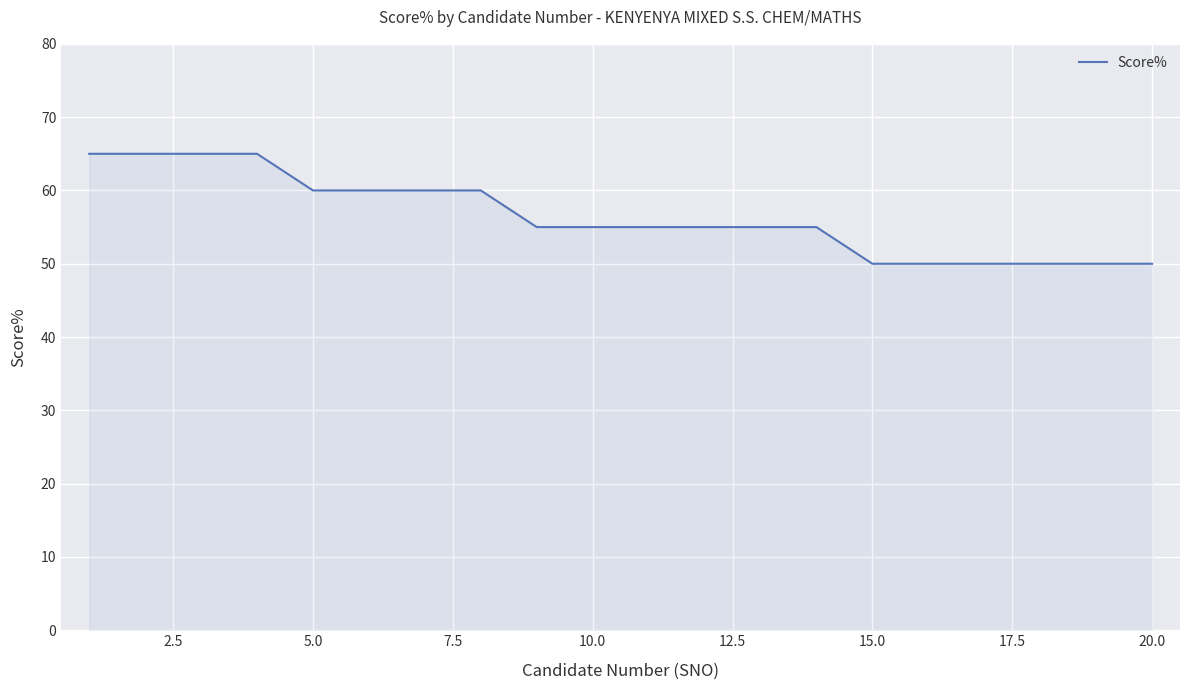

How many lines are shown in the chart?

1